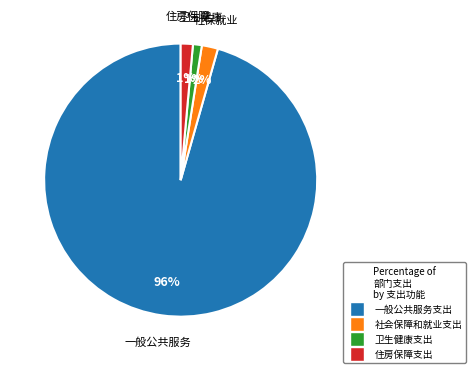

What is the largest slice in the pie chart?

一般公共服务支出